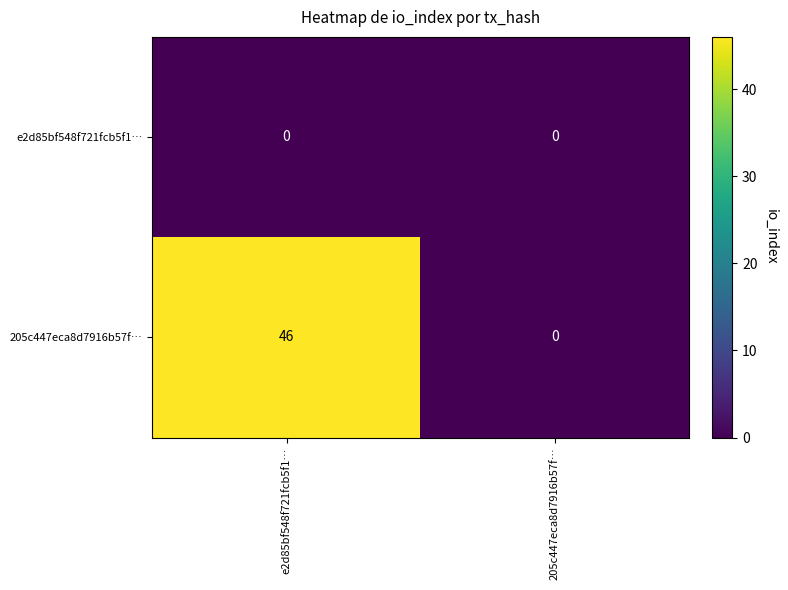

Which label corresponds to the largest value in the chart?

e2d85bf548f721fcb5f1…